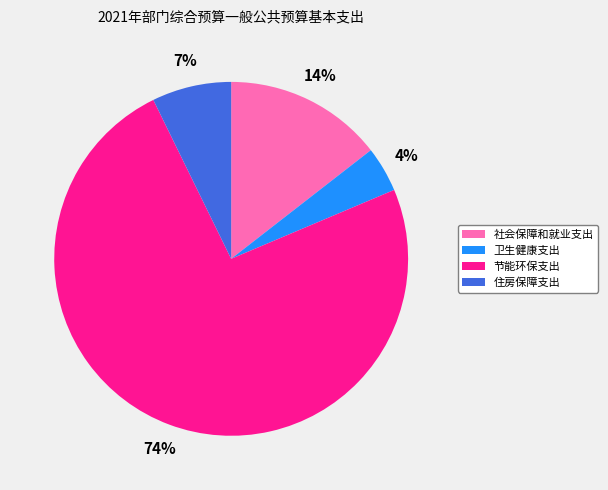

How many segments does this pie chart have?

4